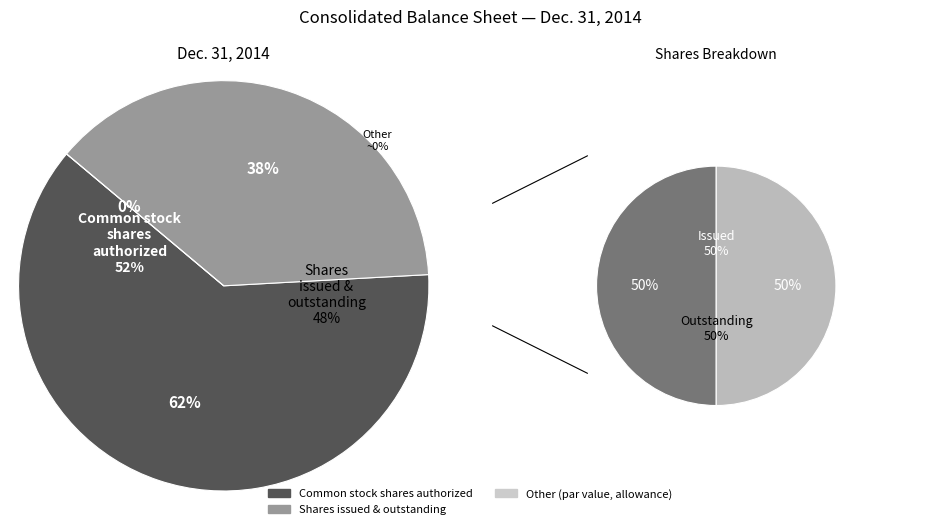

True or false: Common stock par value accounts for 1% of the total.

False